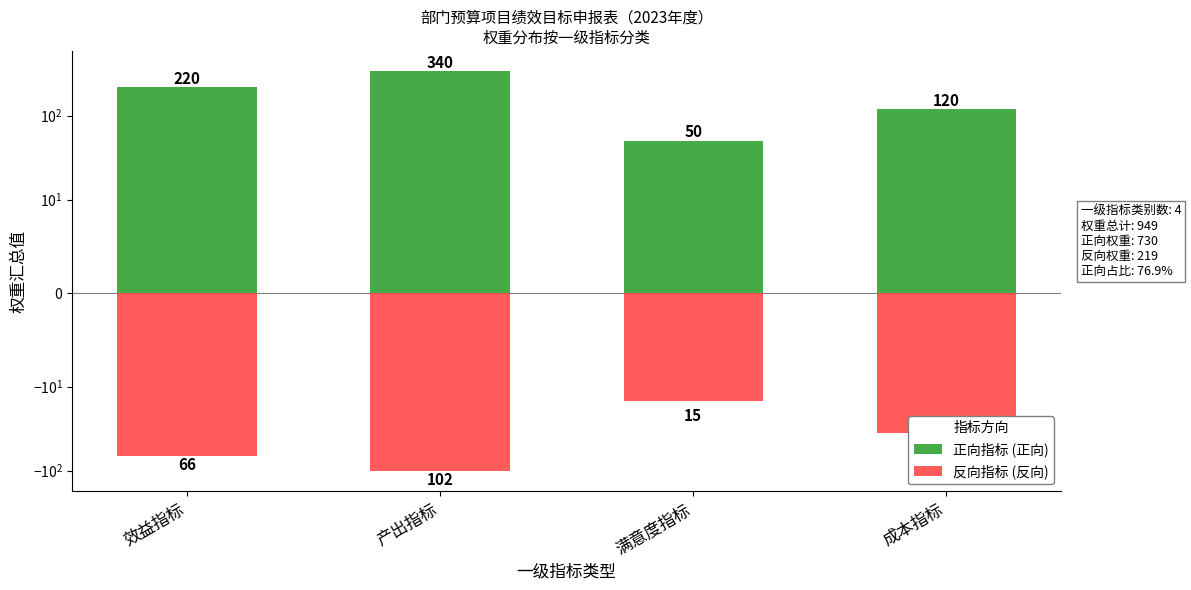

What is the total value across all series at 满意度指标?

35